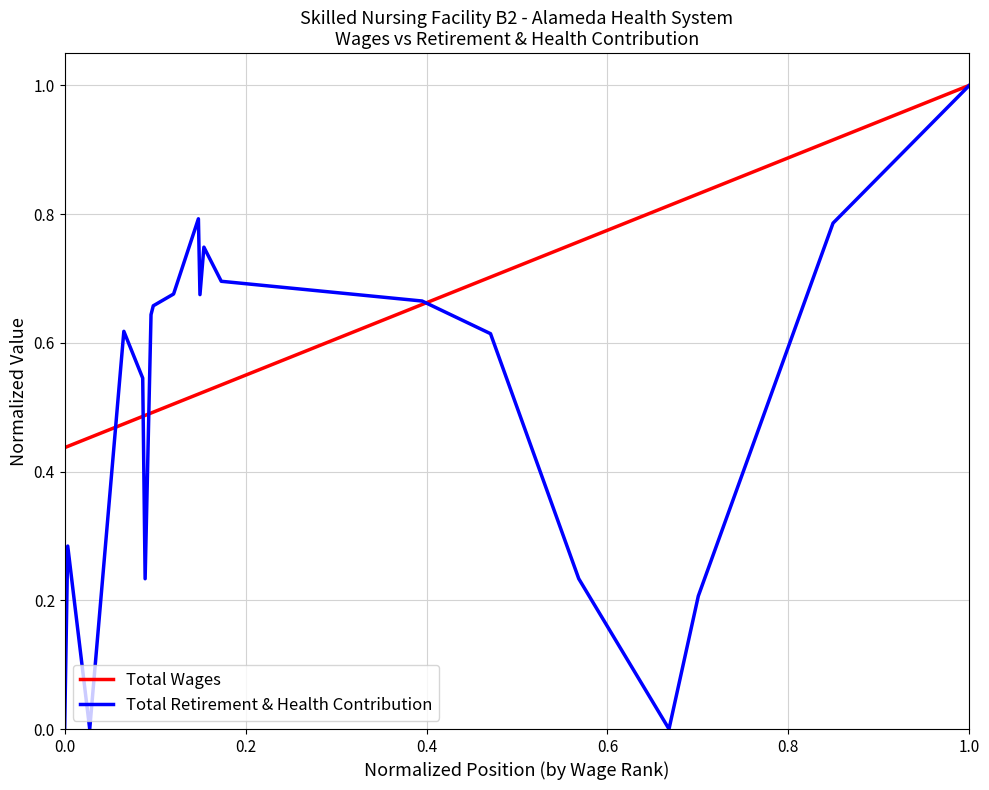

What are all the series names shown in the legend?

Total Wages, Total Retirement & Health Contribution